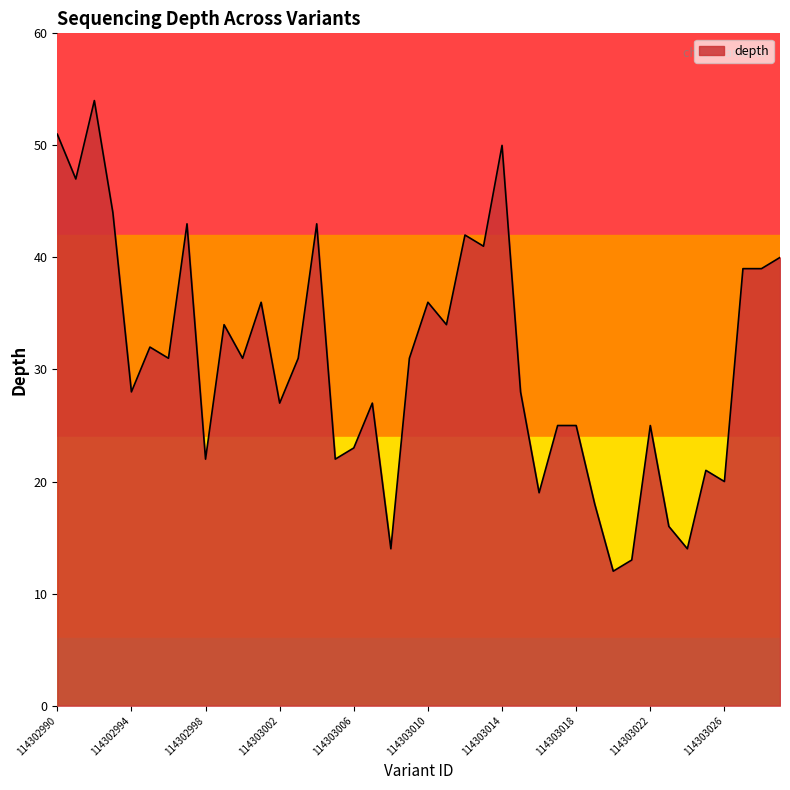

What is the greatest value displayed?

54